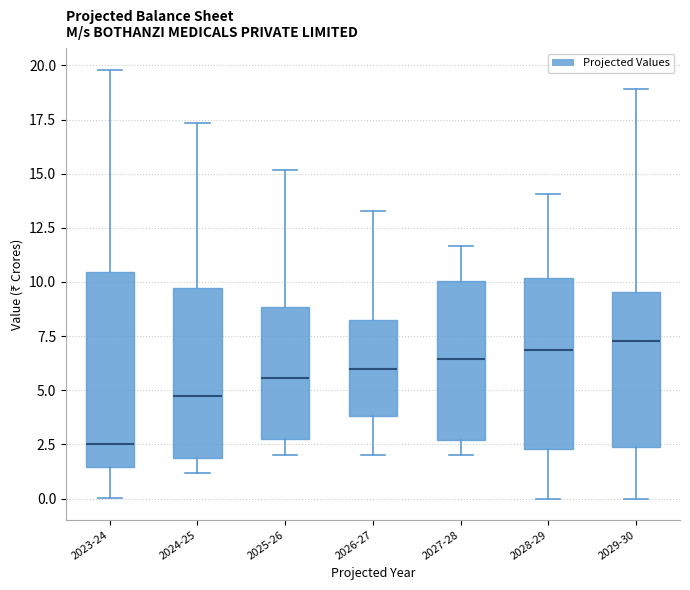

Comparing the boxes themselves (not the whiskers), which one is the tallest?

2023-24